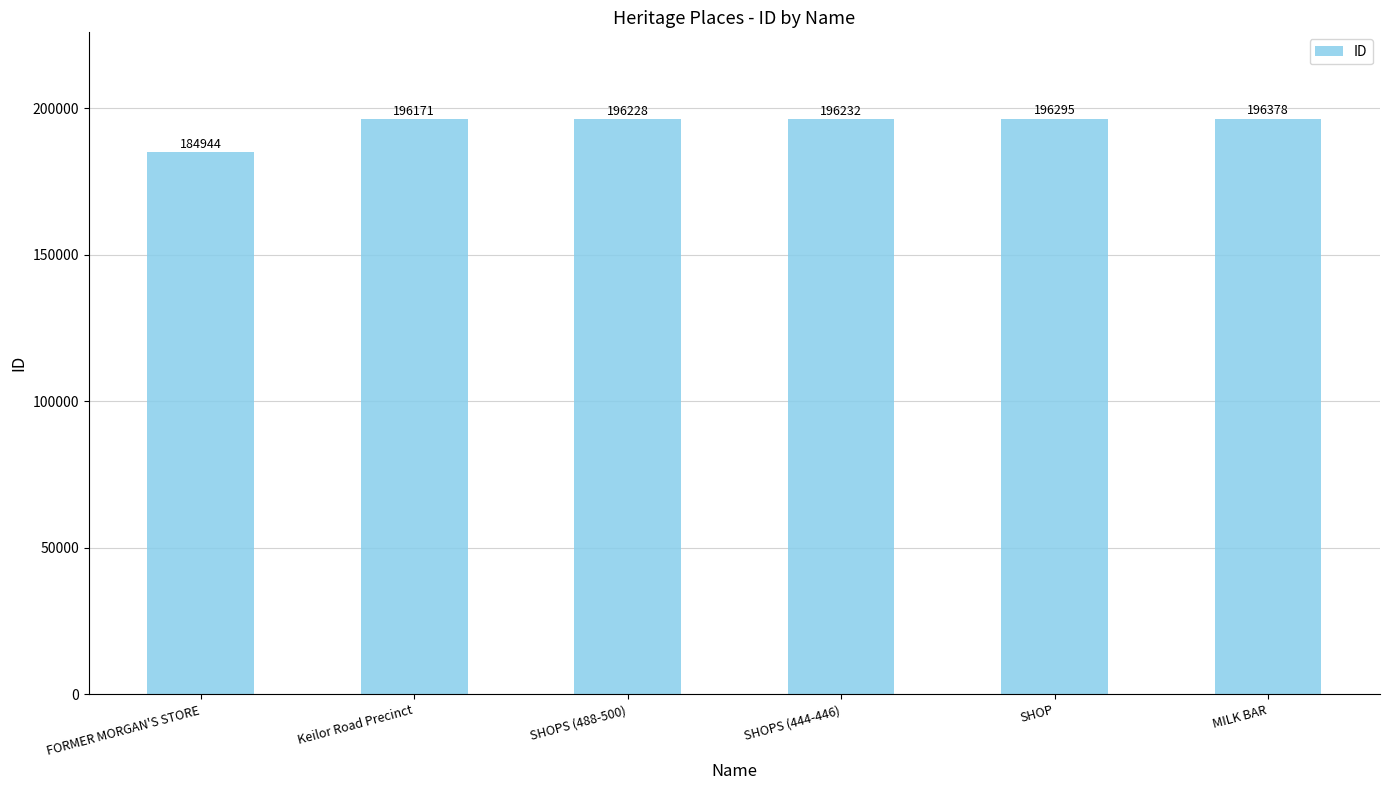

Rank the categories by value from lowest to highest.

FORMER MORGAN'S STORE, Keilor Road Precinct, SHOPS (488-500), SHOPS (444-446), SHOP, MILK BAR